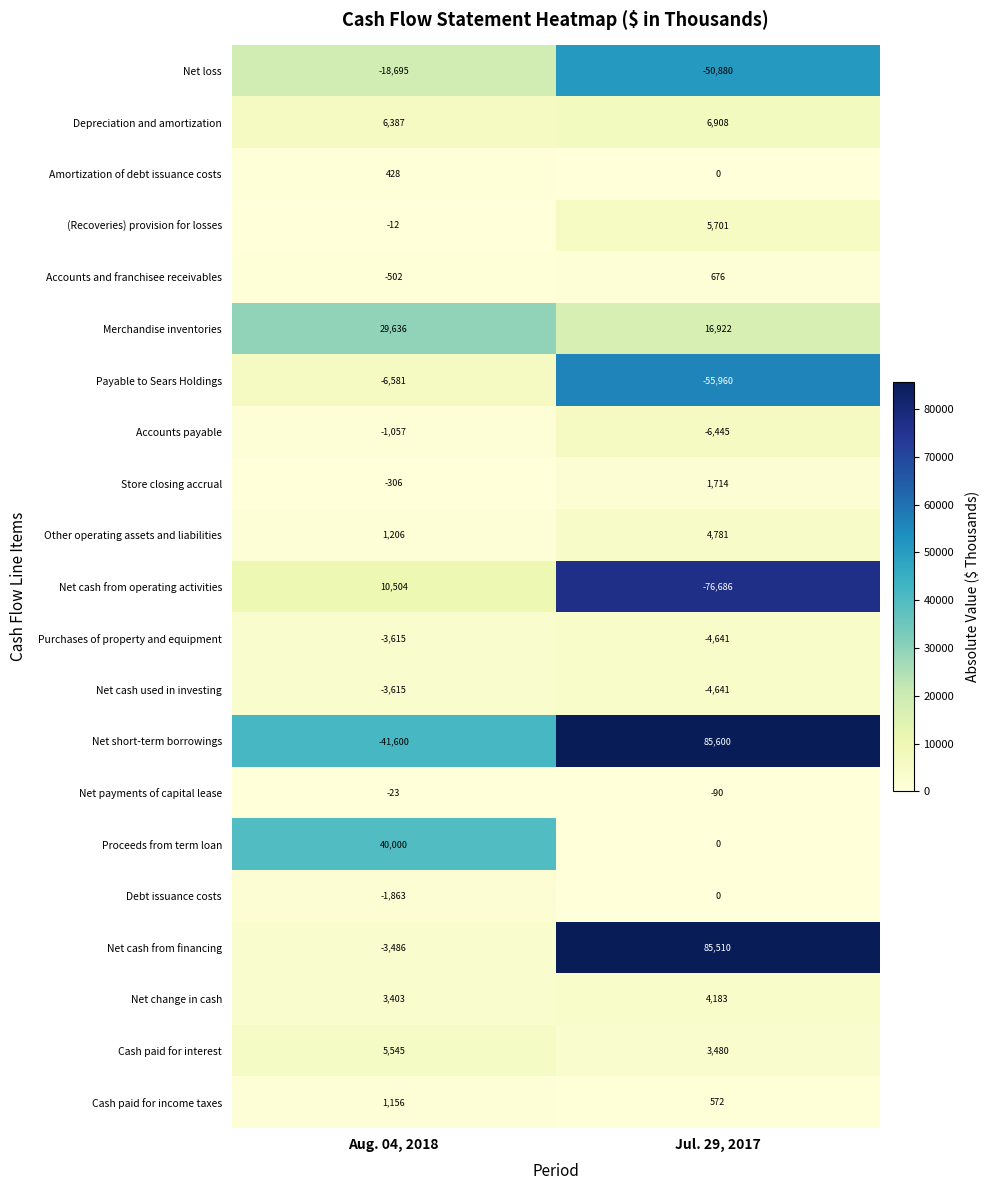

What is the minimum value shown in the chart?

-76686